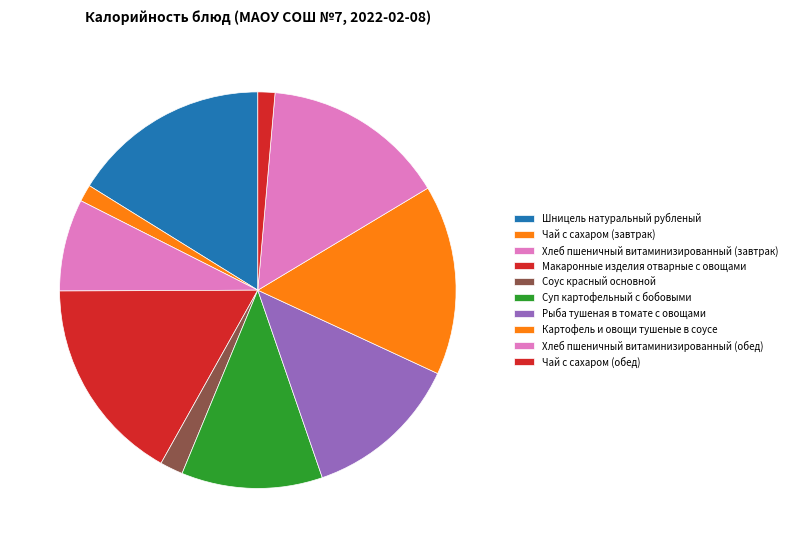

How many segments does this pie chart have?

10